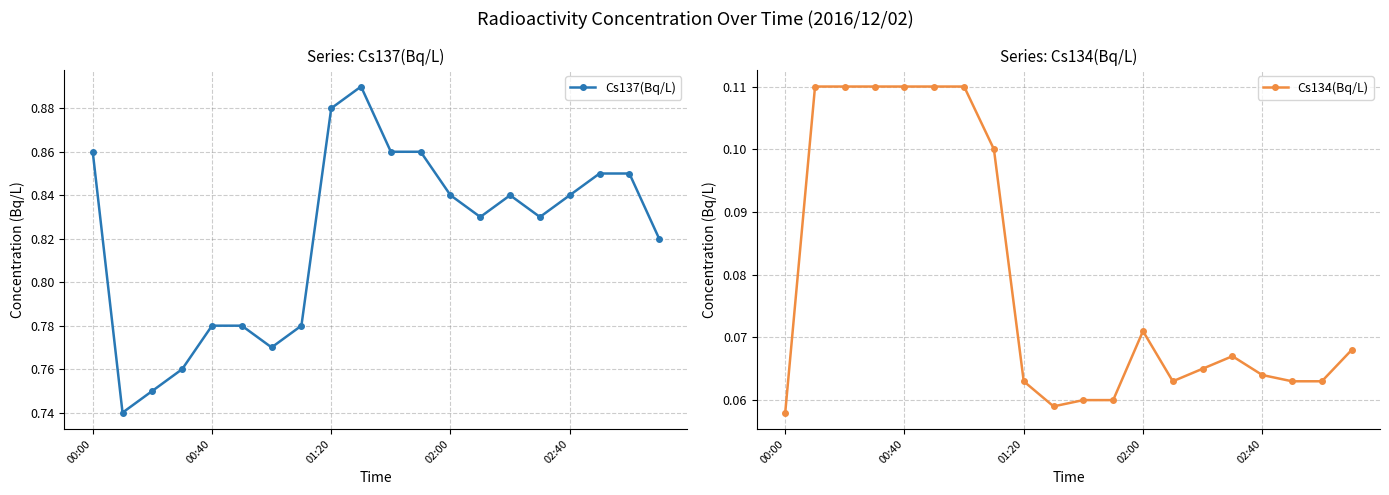

What are all the series names shown in the legend?

Cs137(Bq/L), Cs134(Bq/L)